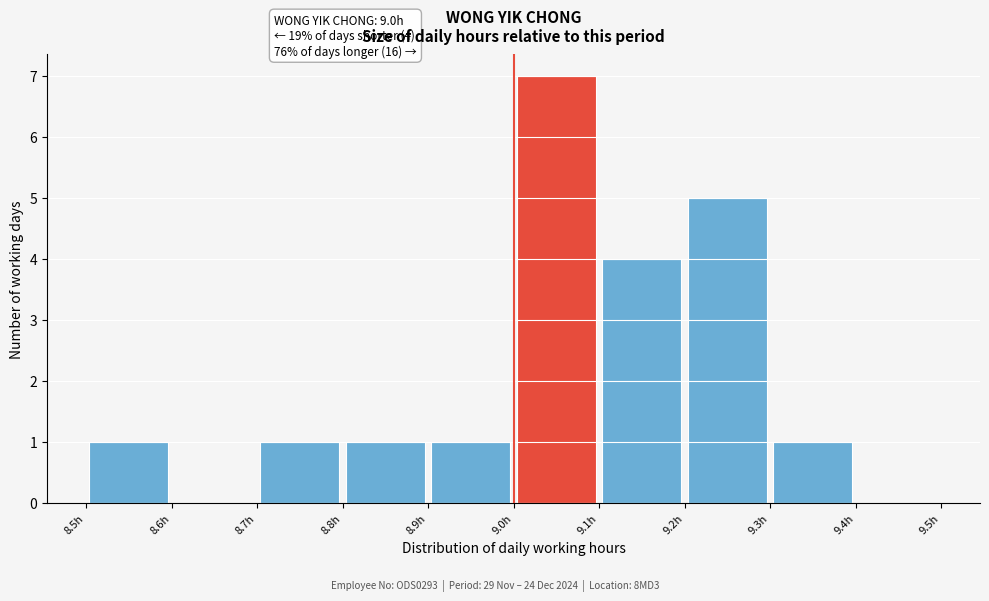

Over which range of the x-axis is the bar tallest?

9.0 to 9.1